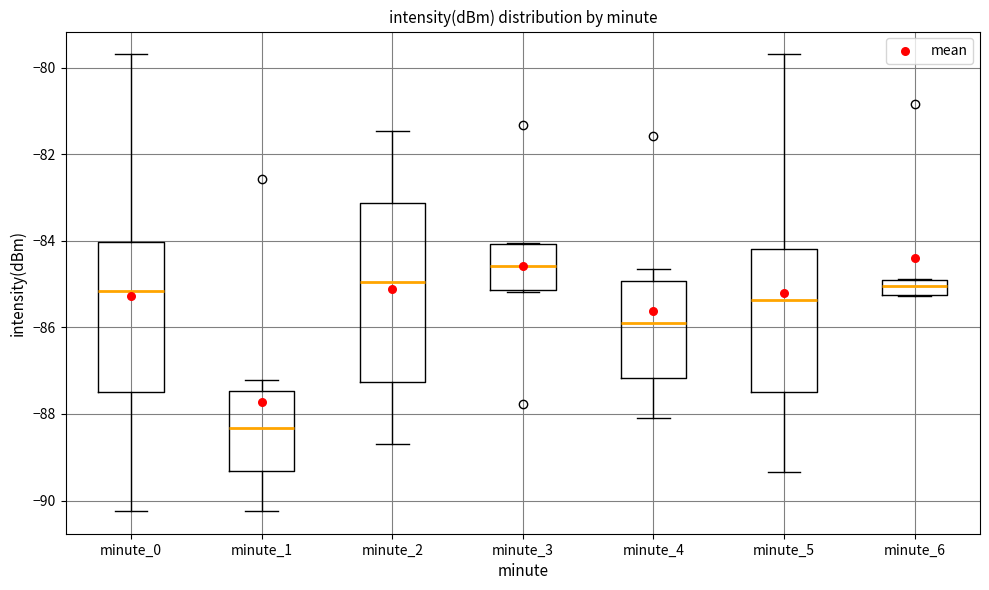

Which box has the lowest median line?

minute_1